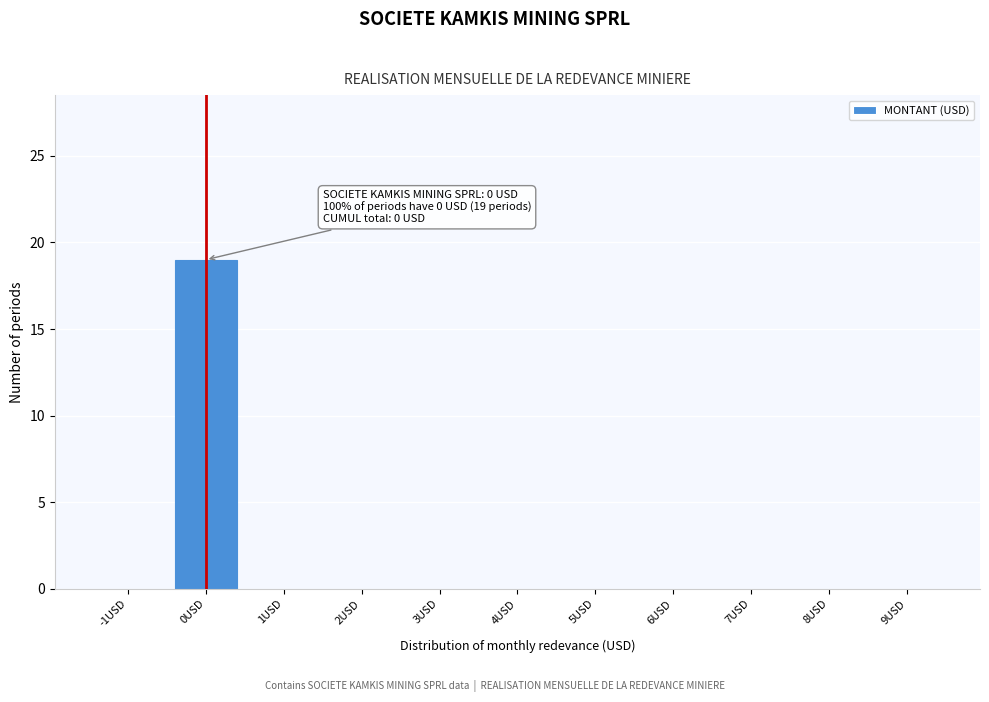

Reading left to right, list all the values displayed in this chart.

-1USD=0	0USD=19	1USD=0	2USD=0	3USD=0	4USD=0	5USD=0	6USD=0	7USD=0	8USD=0	9USD=0